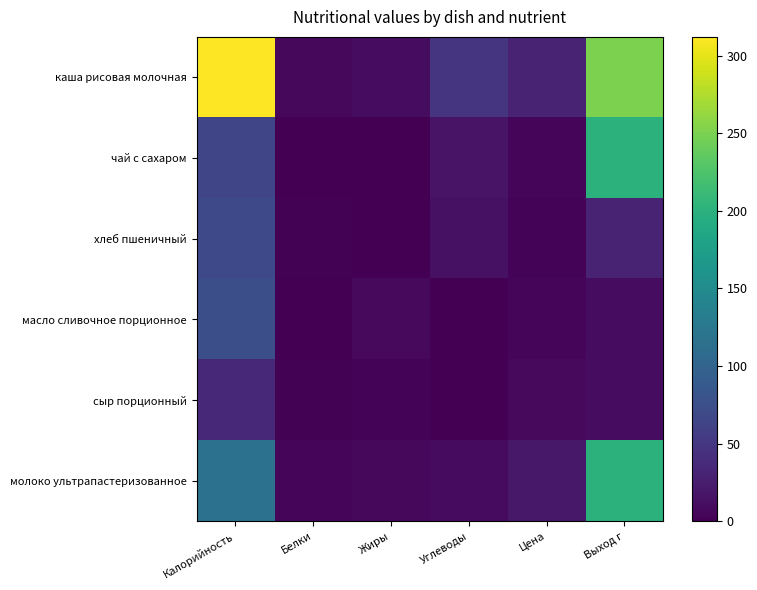

Rank the series by their maximum value, from lowest to highest.

сыр порционный, хлеб пшеничный, масло сливочное порционное, чай с сахаром, молоко ультрапастеризованное, каша рисовая молочная